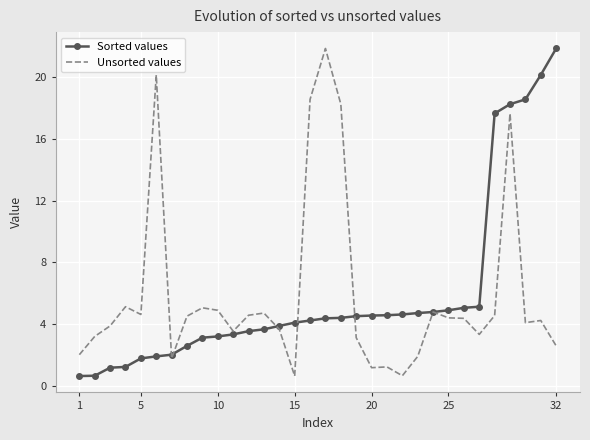

What is the smallest value displayed?

0.7